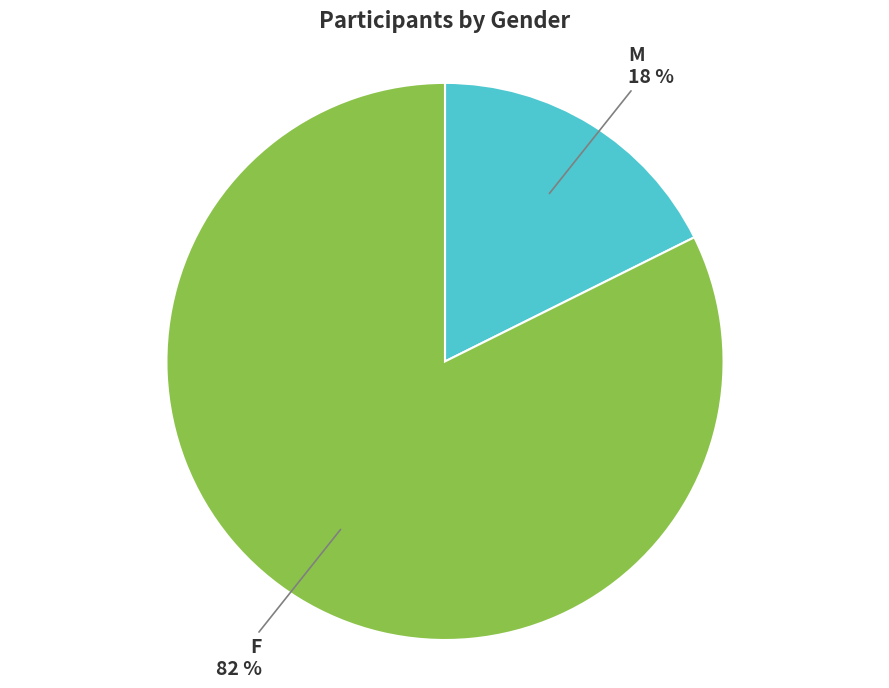

Count the number of slices in the pie.

2